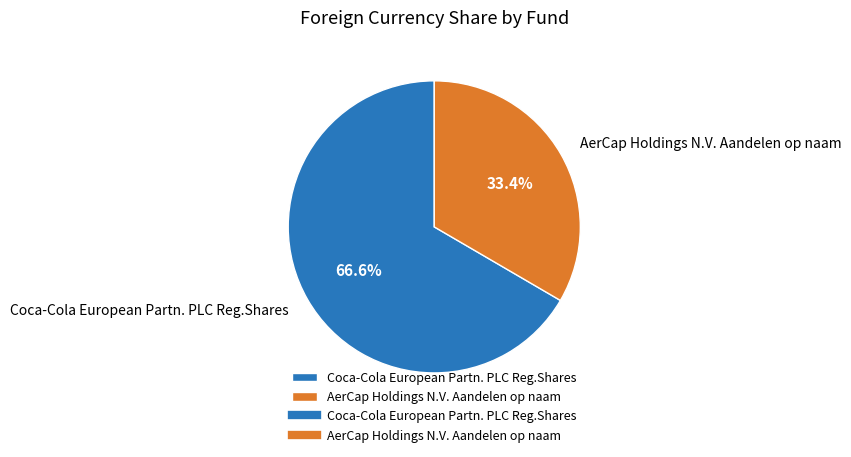

How many segments does this pie chart have?

2